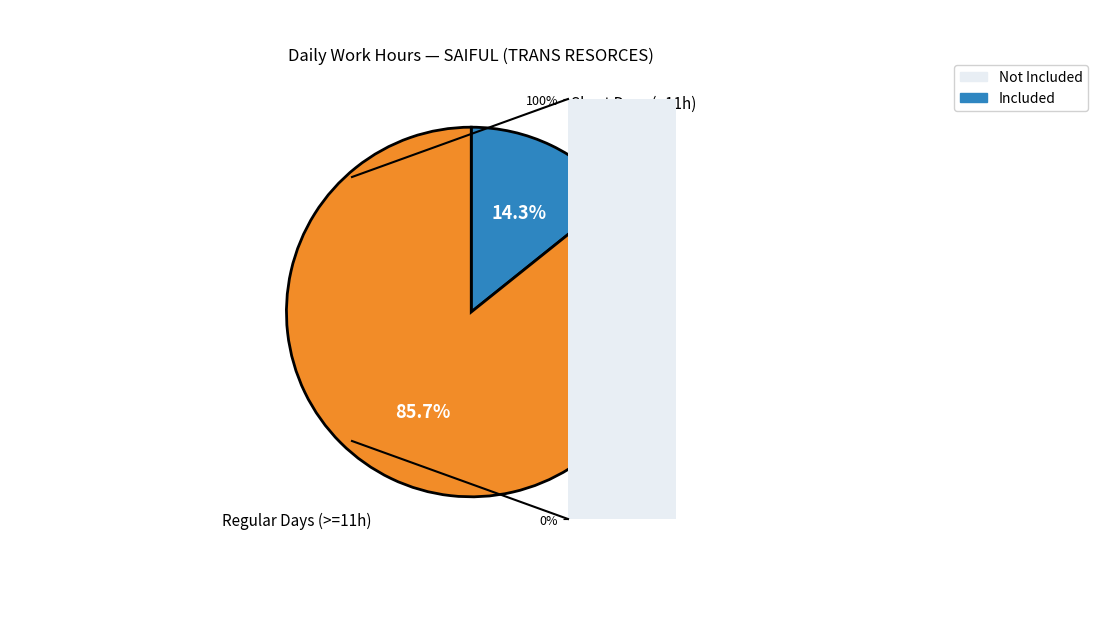

Count the number of slices in the pie.

2